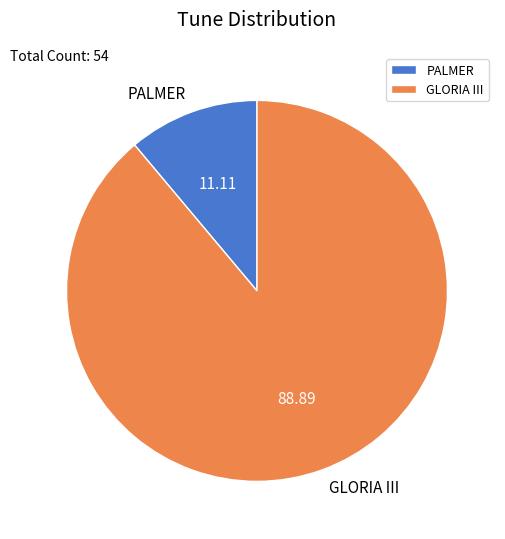

Rank the categories by value from highest to lowest.

GLORIA III, PALMER